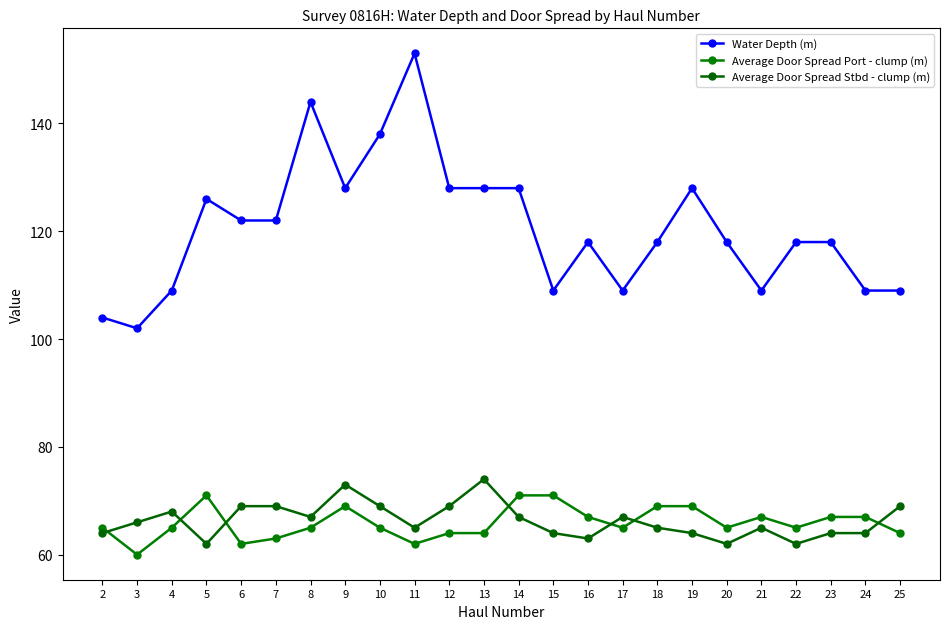

How many distinct data groups are displayed?

3